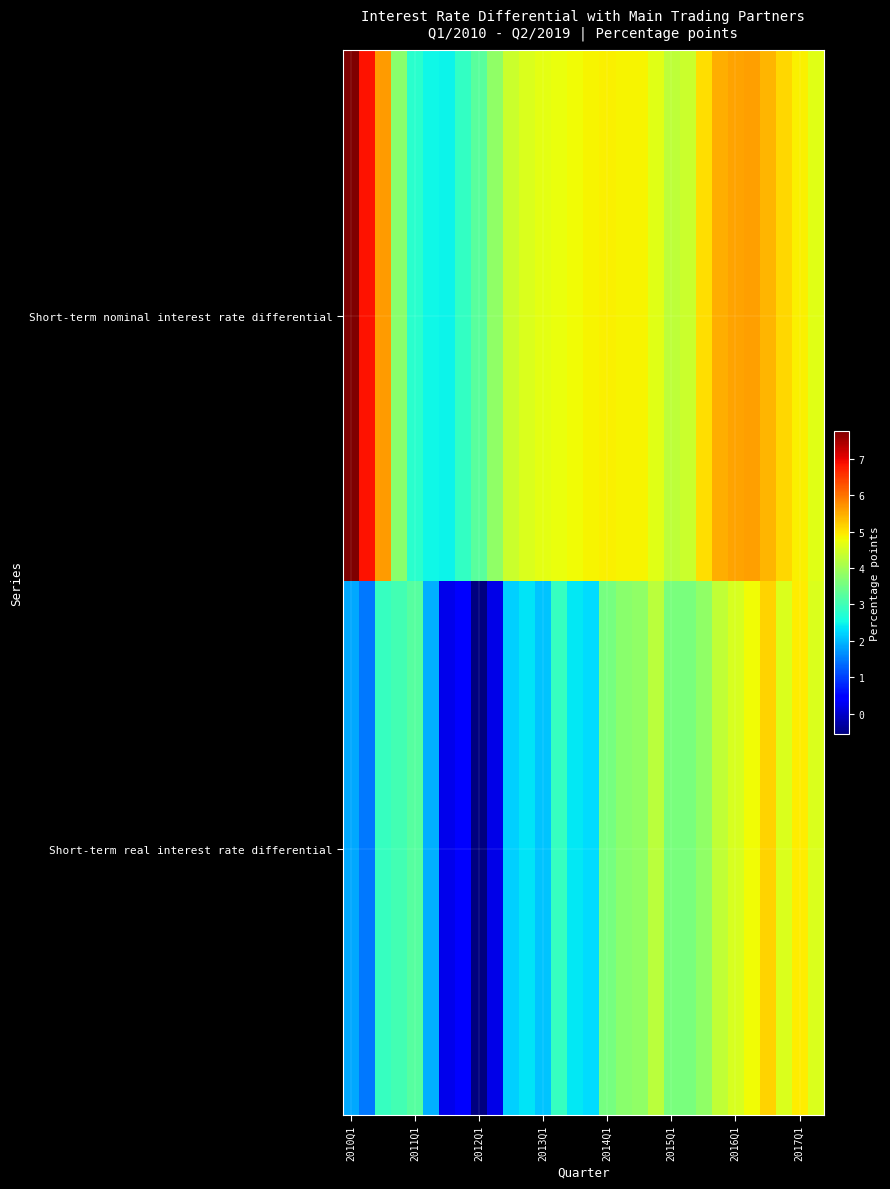

Rank the series by their average value, from highest to lowest.

Short-term nominal interest rate differential, Short-term real interest rate differential